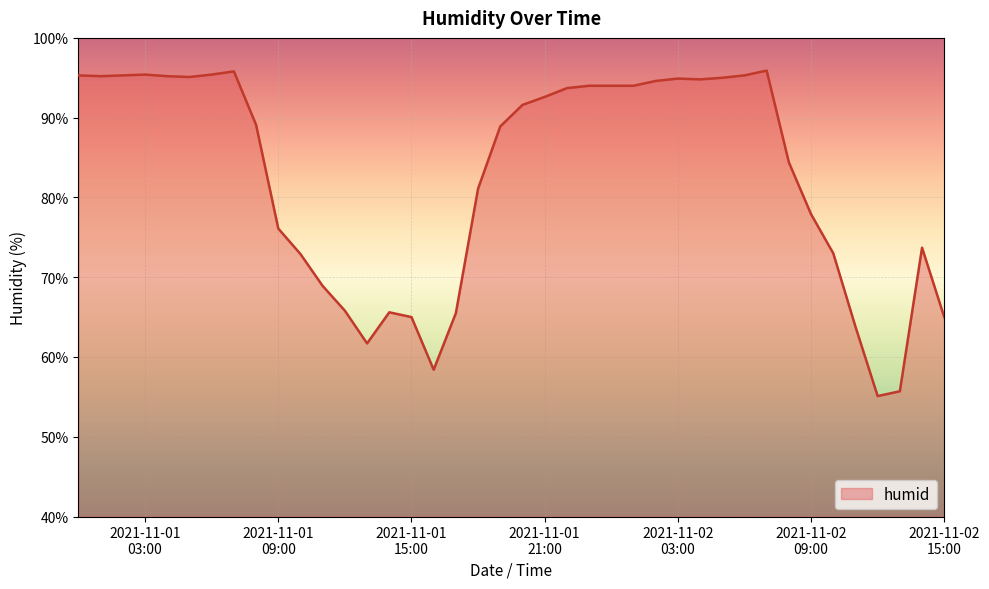

What is the smallest value displayed?

55.1